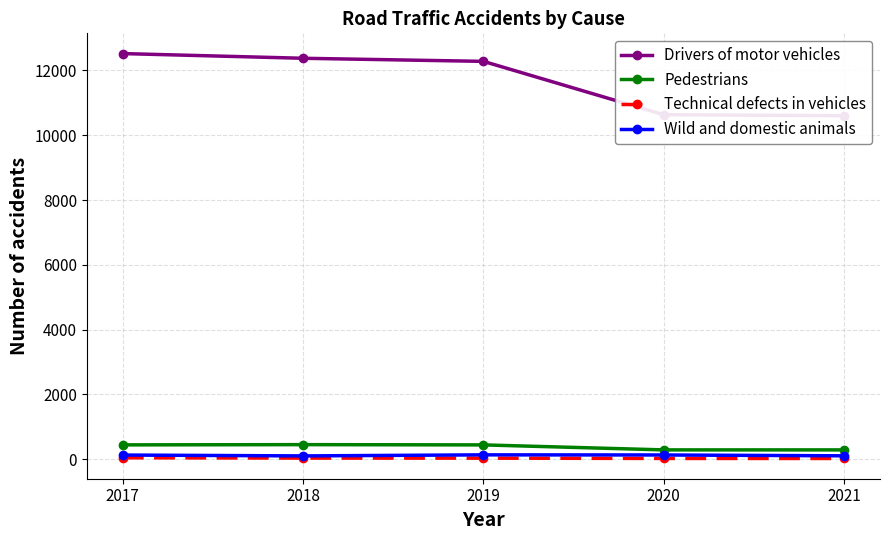

Rank the series at 2017 from lowest to highest value.

Technical defects in vehicles, Wild and domestic animals, Pedestrians, Drivers of motor vehicles